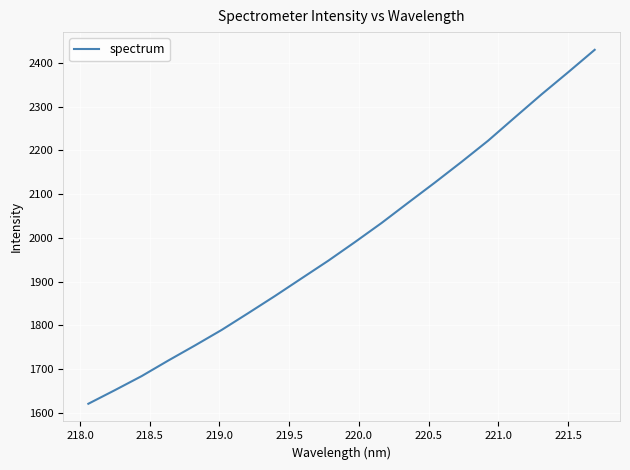

What is the difference between the maximum and minimum values?

809.6